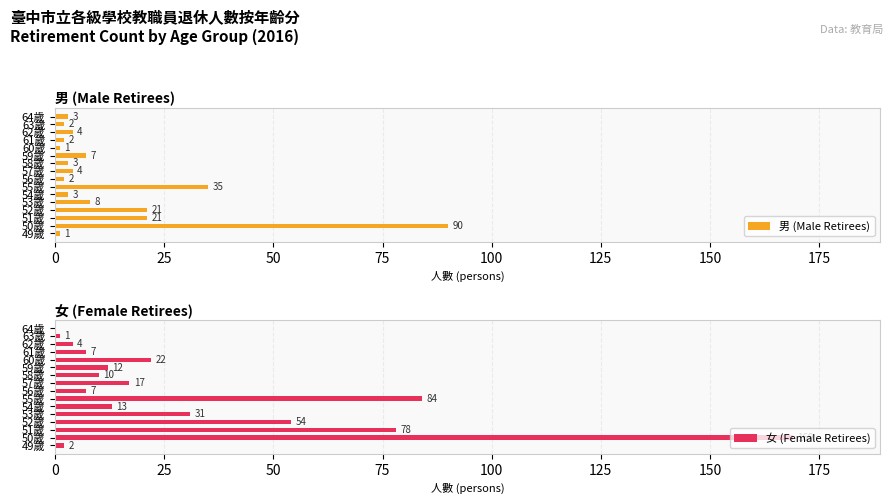

True or false: 男 (Male Retirees) has a value of 2 at 61歲.

True